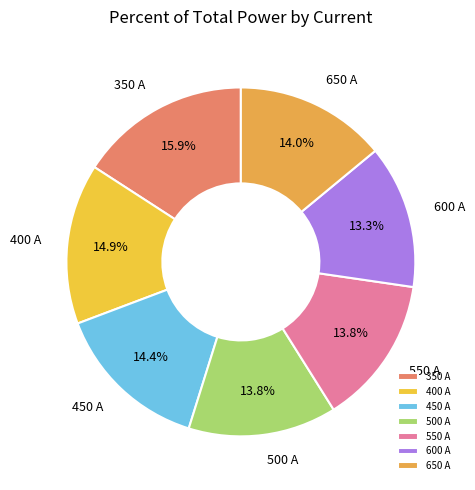

Between 450 A and 350 A, which is larger?

350 A